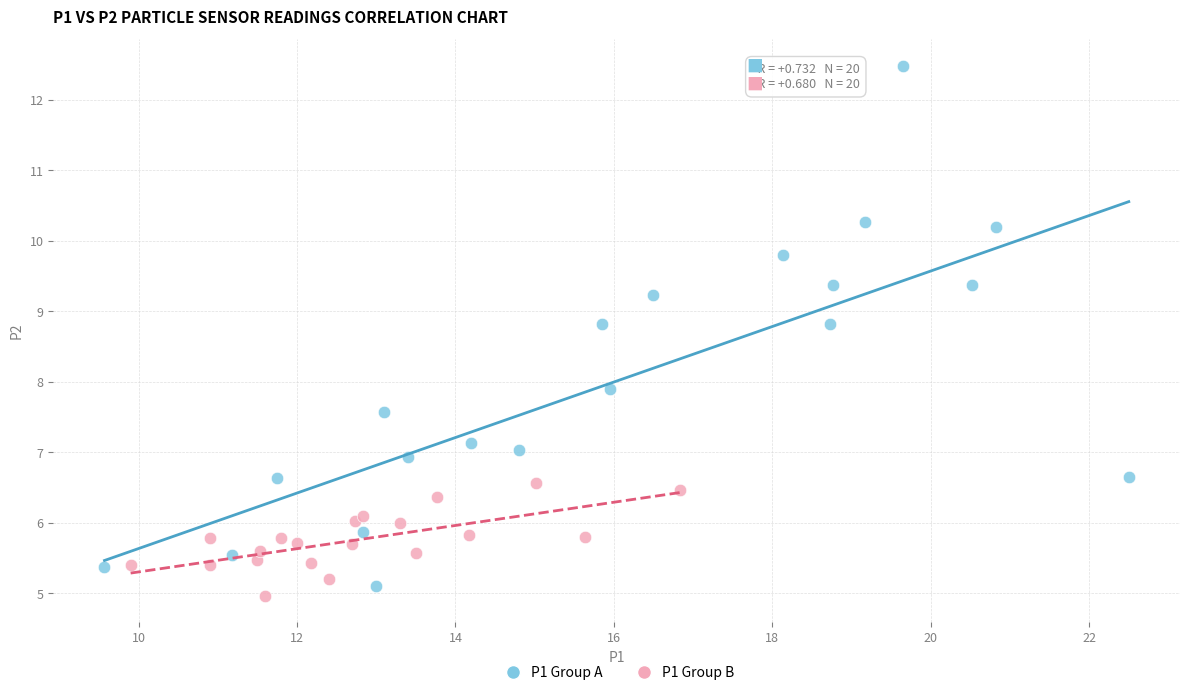

Which series has the largest Y range (max minus min)?

P1 Group A